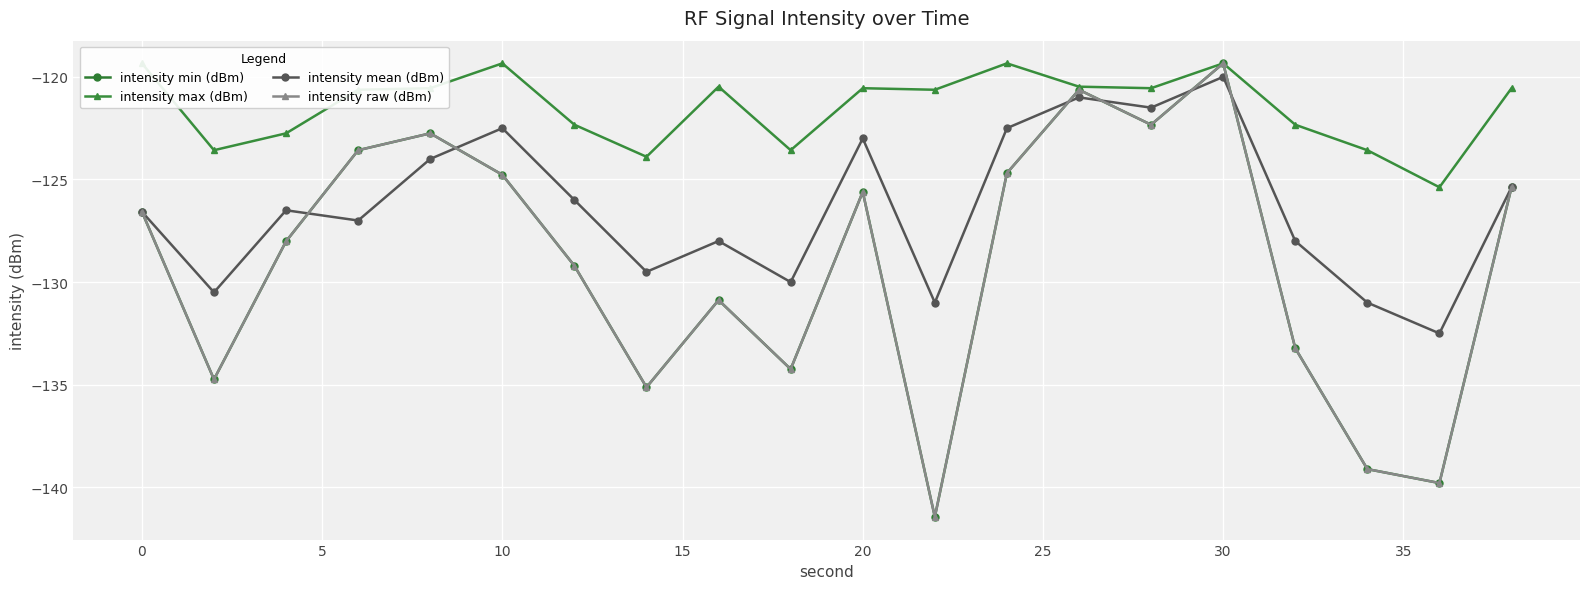

What are all the series names shown in the legend?

intensity min (dBm), intensity max (dBm), intensity mean (dBm), intensity raw (dBm)